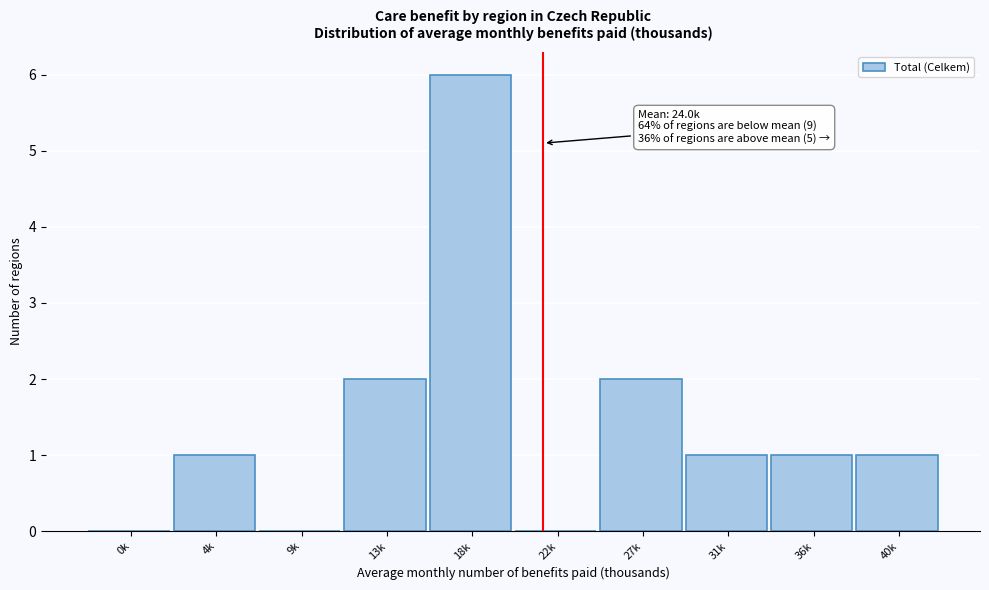

Reading left to right, extract all data points from this chart.

0k=0	4k=1	9k=0	13k=2	18k=6	22k=0	27k=2	31k=1	36k=1	40k=1